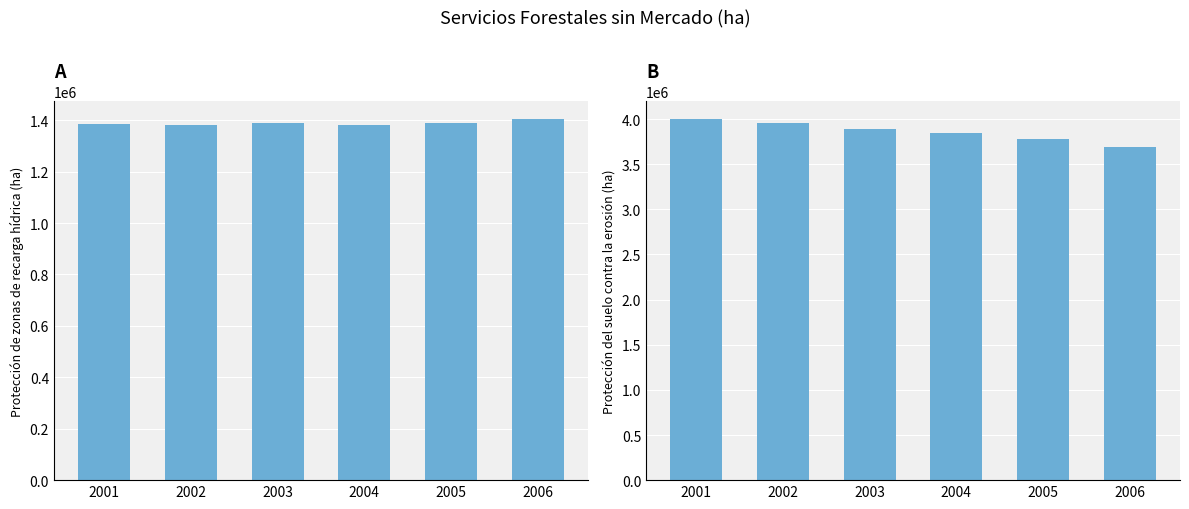

Where is Proteccion del suelo contra la erosion nearest to the value 3849053?

2004